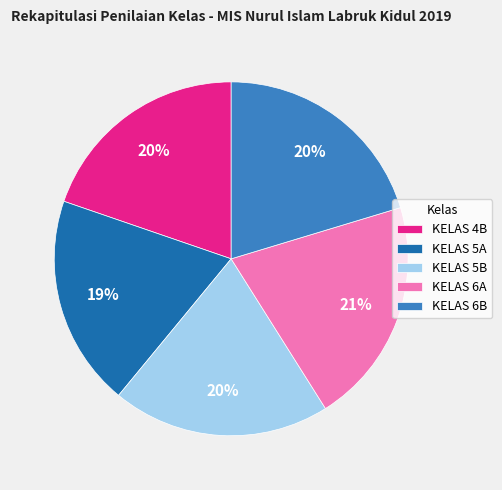

True or false: KELAS 6A accounts for 21% of the total.

True